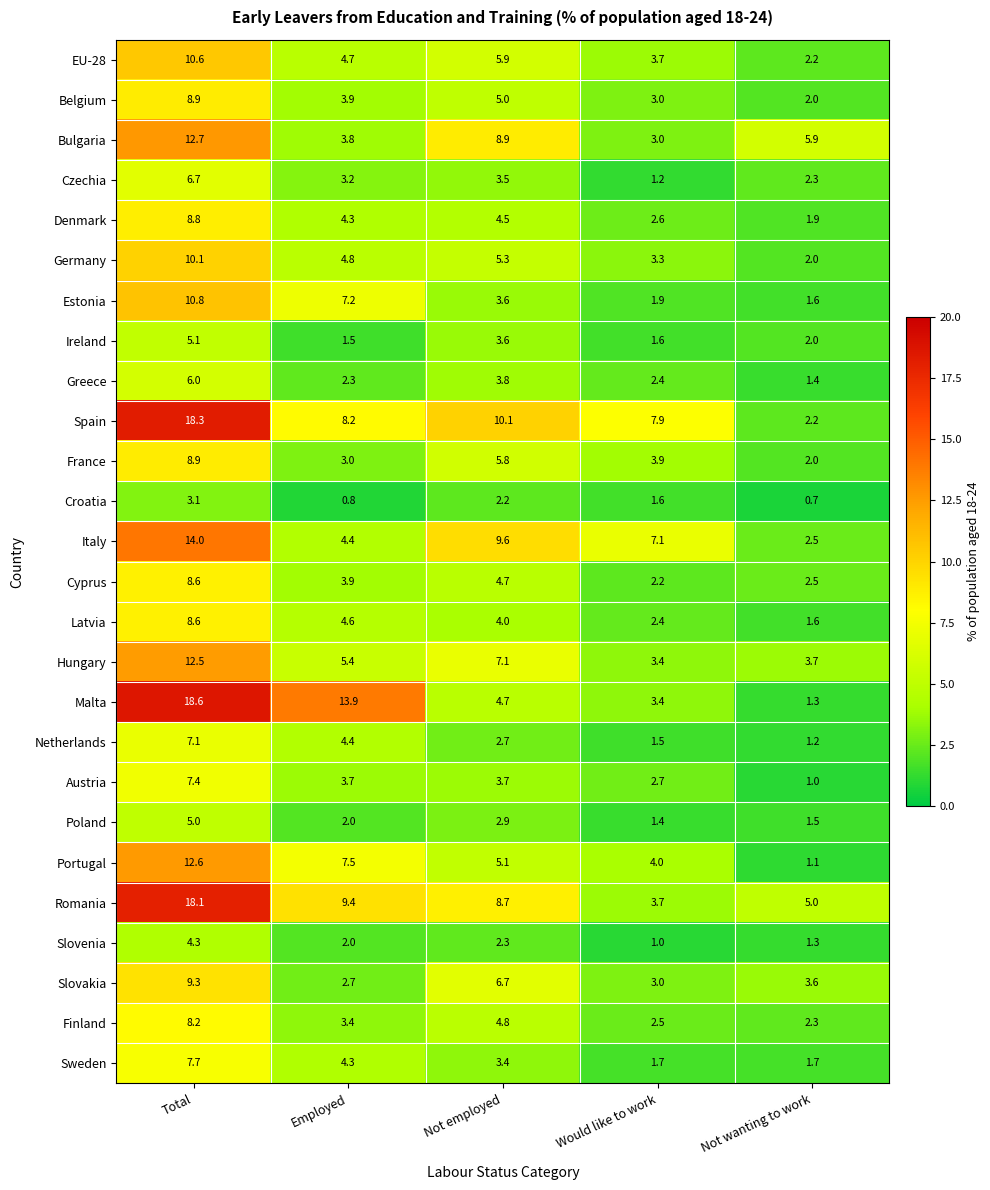

What is the difference between the second highest and second lowest values in the Slovakia series?

3.7